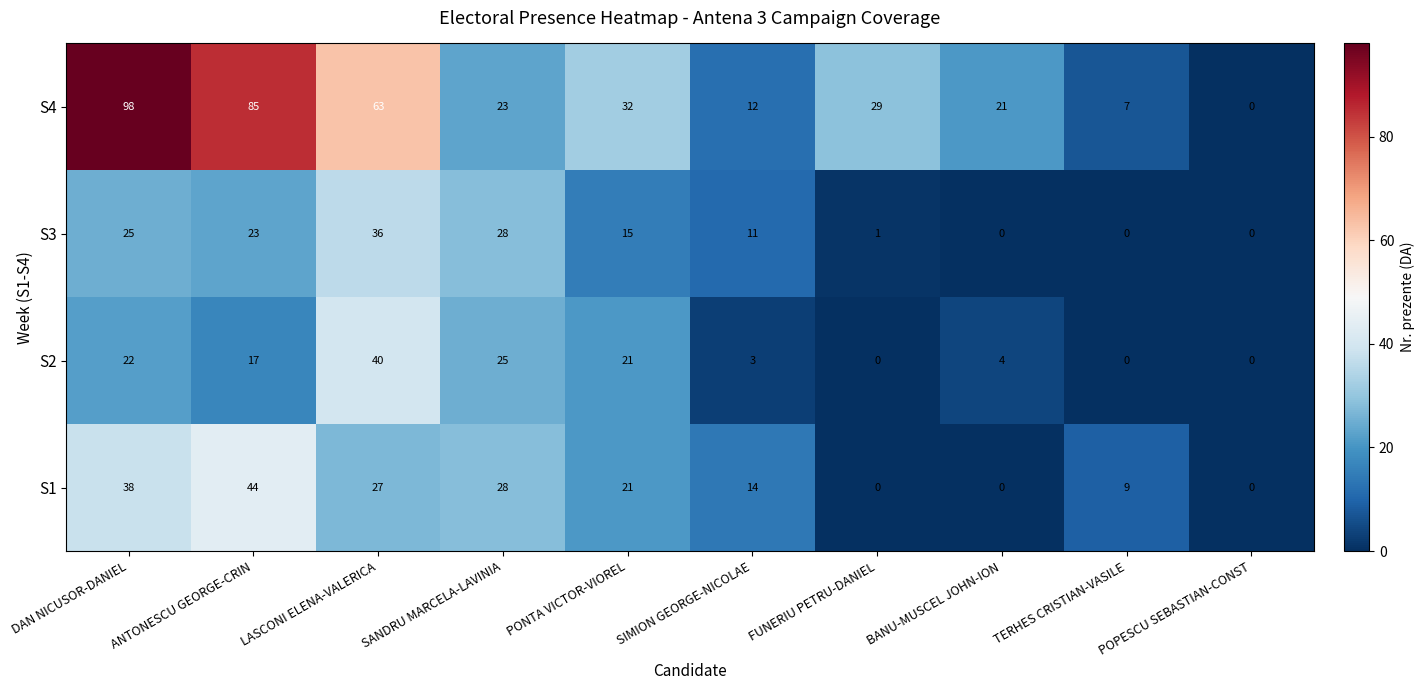

What is the difference between the S1 values at SANDRU MARCELA-LAVINIA and SIMION GEORGE-NICOLAE?

14